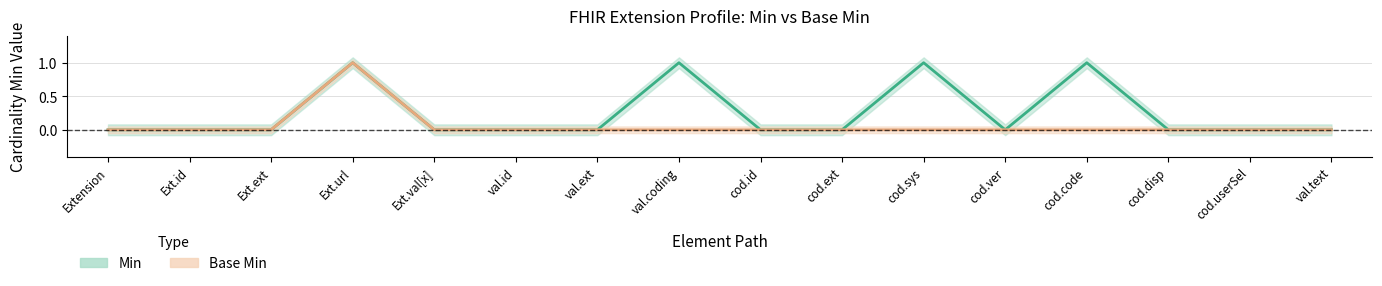

At which category is the sum across all series the highest?

Ext.url